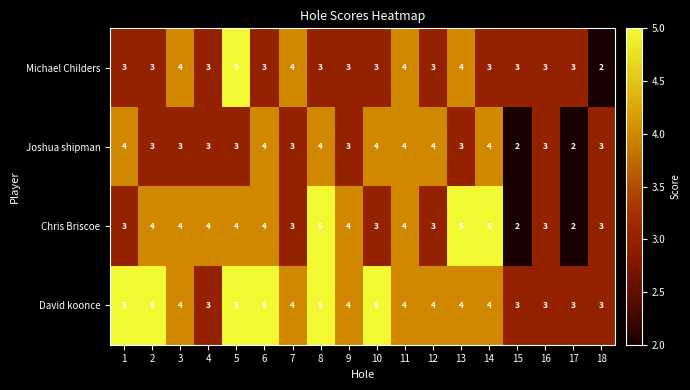

How many values in the Michael Childers series are below 3?

1